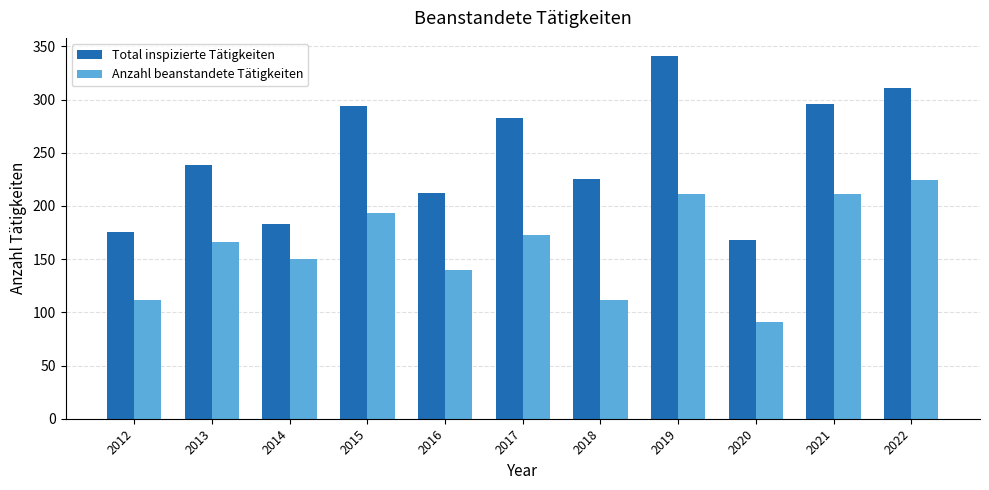

At how many categories does at least one series exceed 200?

8